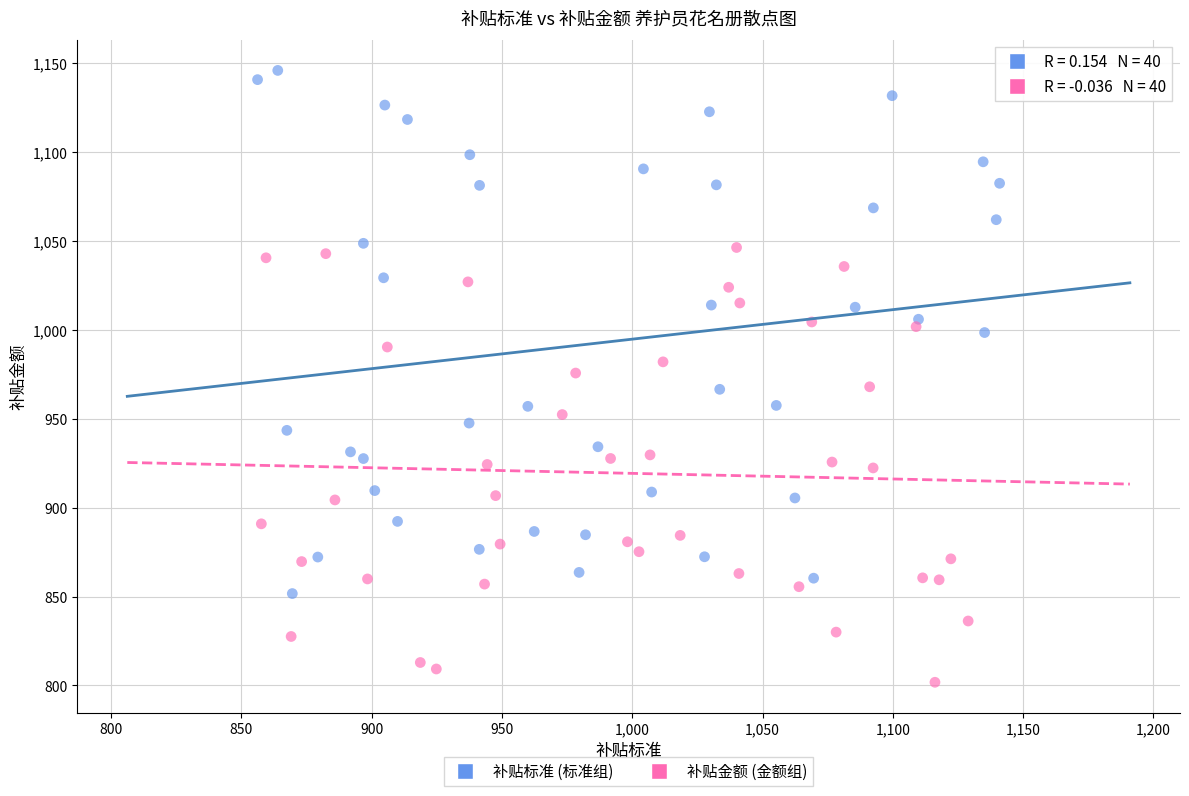

Which series has the largest Y range (max minus min)?

补贴标准 (标准组)